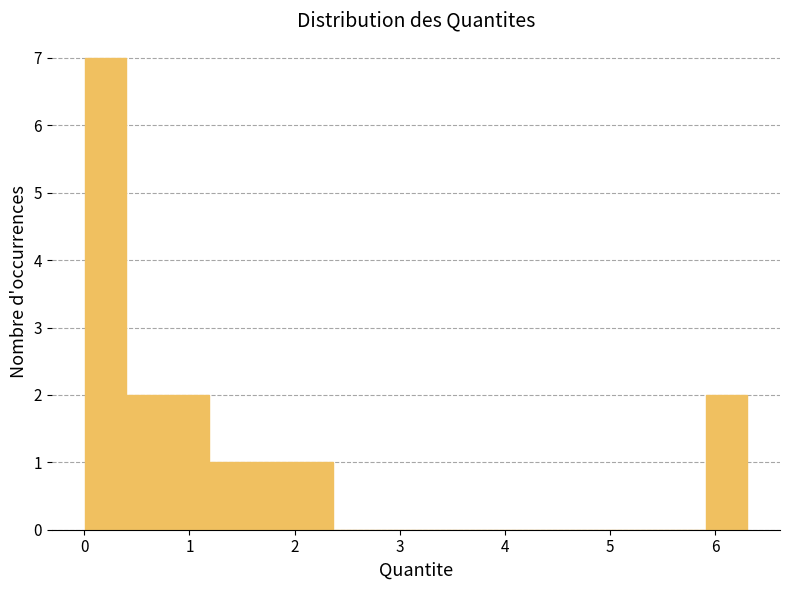

Read against the x-axis, roughly where is the centre of the tallest bar?

0.2